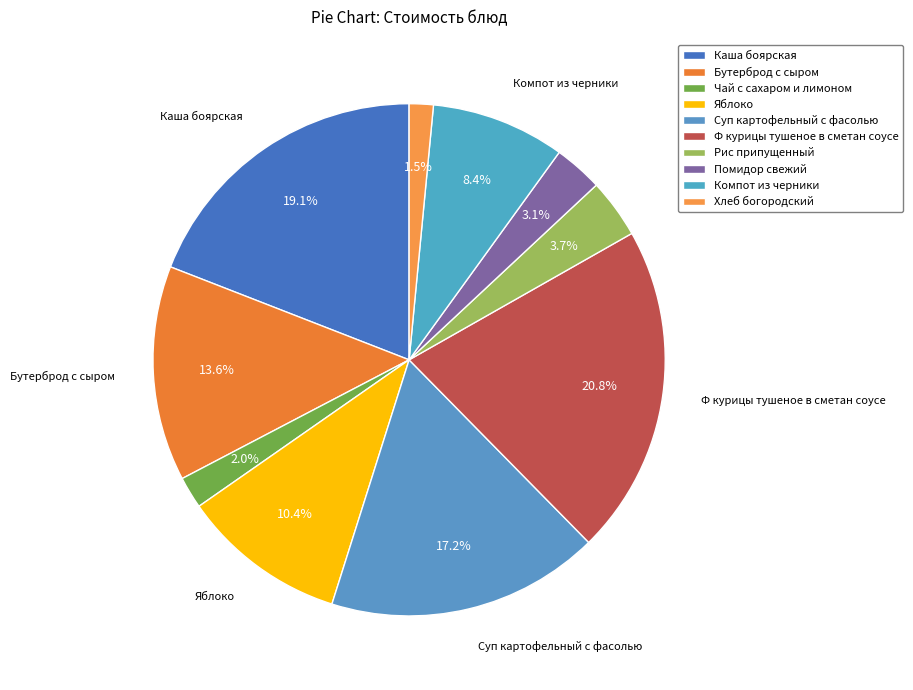

Count the number of slices in the pie.

10